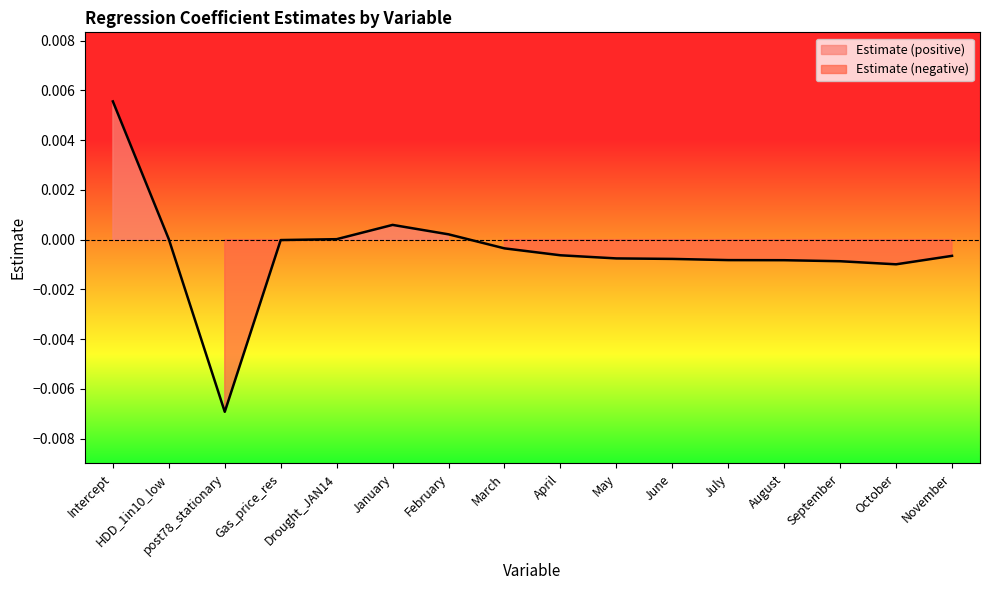

Reading left to right, extract all data points from this chart.

Intercept=0.0	HDD_1in10_low=0.0	post78_stationary=-0.0	Gas_price_res=-0.0	Drought_JAN14=0.0	January=0.0	February=0.0	March=-0.0	April=-0.0	May=-0.0	June=-0.0	July=-0.0	August=-0.0	September=-0.0	October=-0.0	November=-0.0